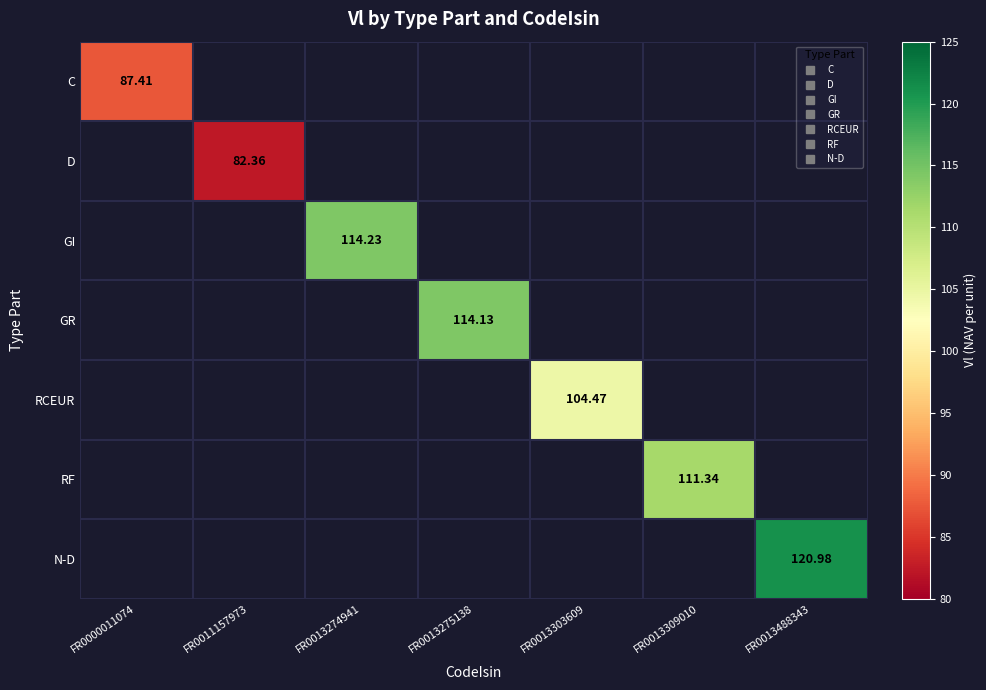

Count the number of categories in the chart.

7